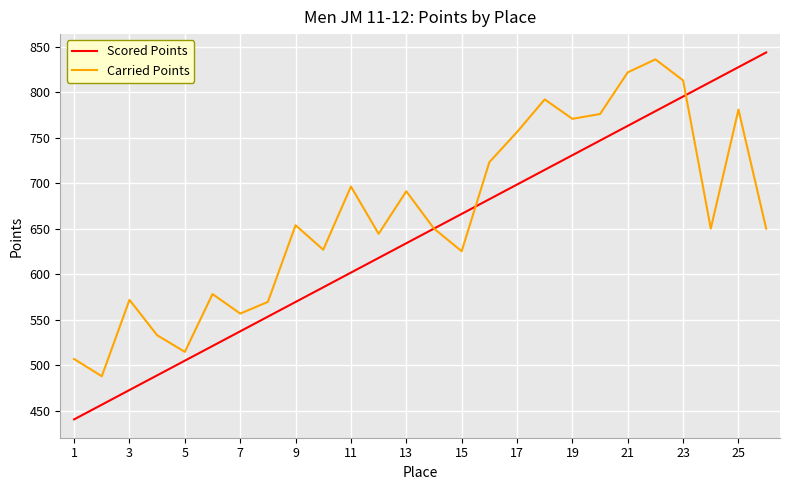

Rank the series by their maximum value, from highest to lowest.

Scored Points, Carried Points